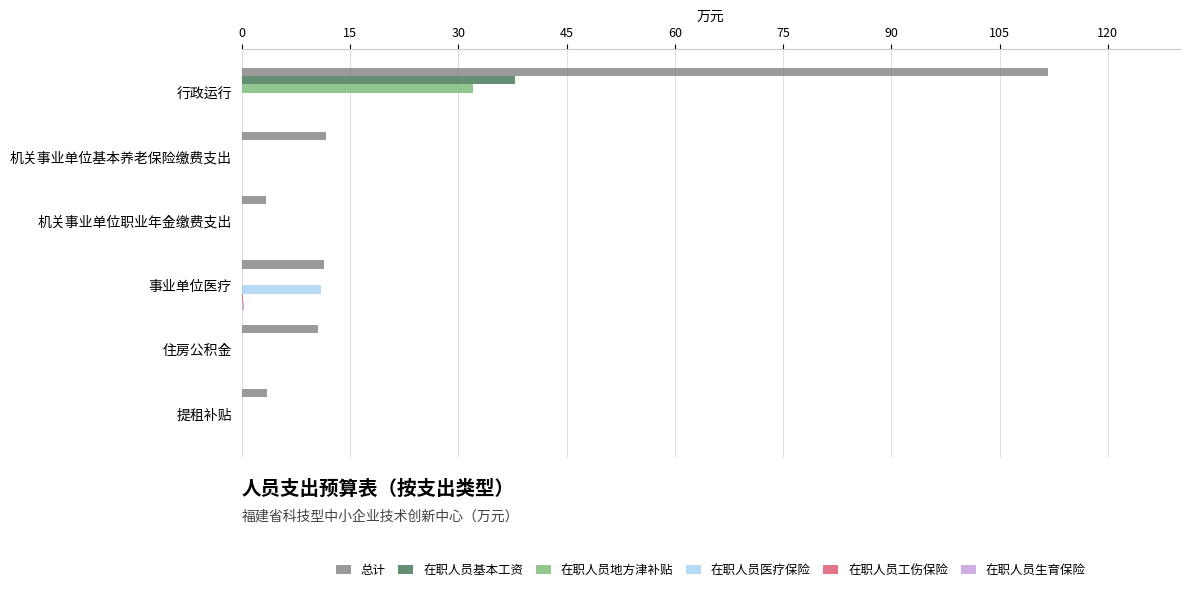

Is it true that 在职人员地方津补贴 equals 10.6 at 住房公积金?

False